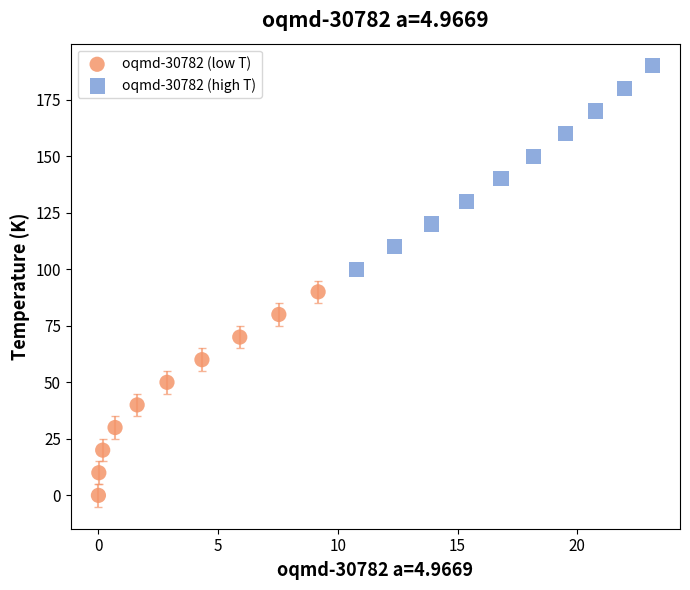

Which series reaches the maximum Y coordinate?

oqmd-30782 (high T)